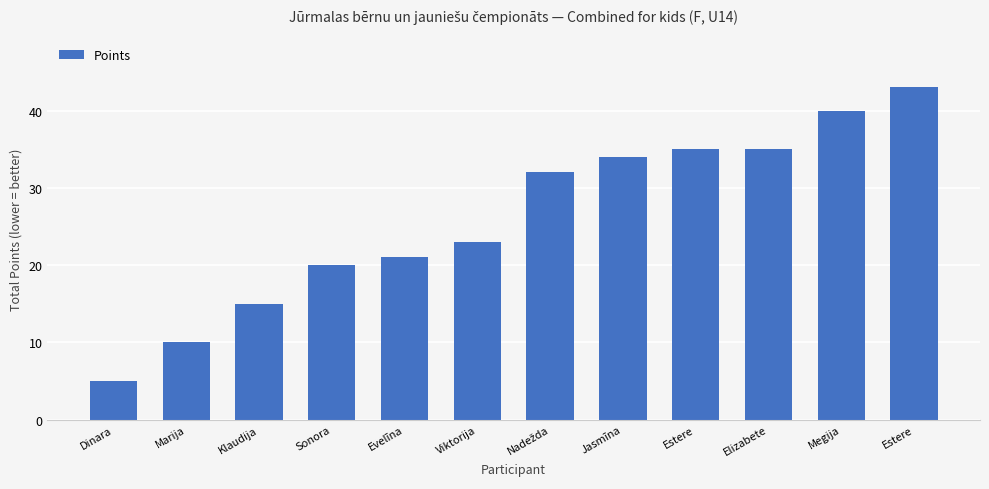

At which label is the value closest to 24?

Viktorija